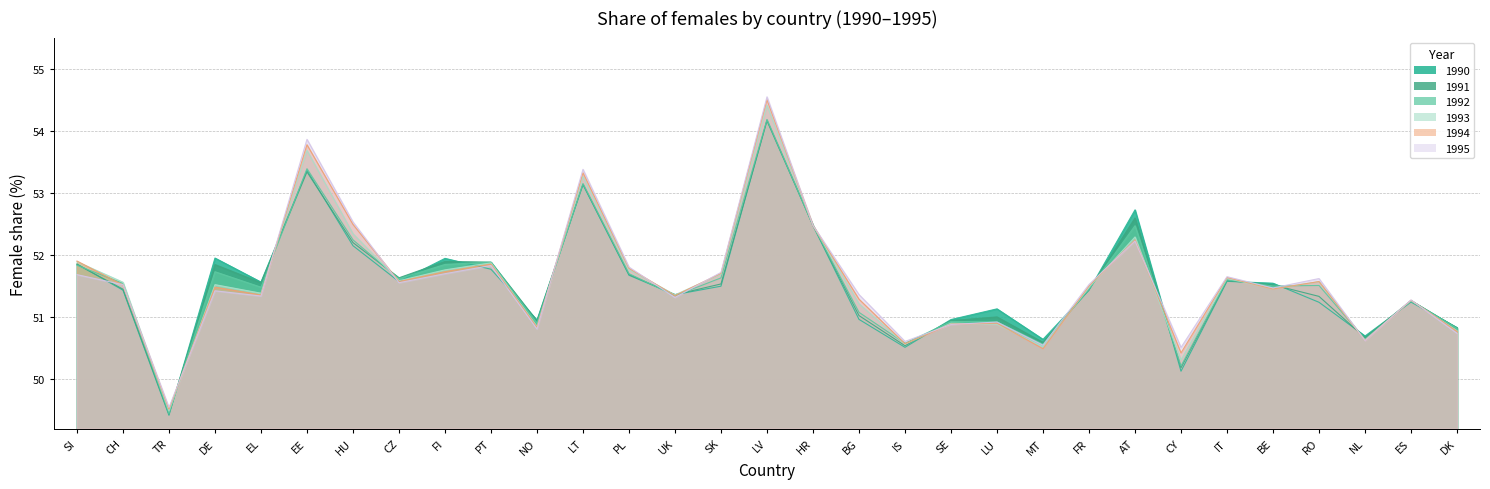

Reading left to right, list all the values displayed in this chart.

1990: 51.9	51.4	49.4	52.0	51.6	53.4	52.1	51.6	51.9	51.8	51.0	53.1	51.7	51.4	51.5	54.2	52.5	51.0	50.5	51.0	51.1	50.6	51.4	52.7	50.1	51.6	51.5	51.2	50.7	51.2	50.8
1991: 51.8	51.4	49.4	51.8	51.6	53.3	52.2	51.6	51.9	51.9	50.9	53.1	51.7	51.4	51.5	54.2	52.5	51.0	50.5	50.9	51.0	50.6	51.4	52.6	50.2	51.6	51.5	51.3	50.7	51.3	50.8
1992: 51.8	51.5	49.4	51.7	51.5	53.4	52.2	51.6	51.8	51.9	50.9	53.1	51.7	51.3	51.6	54.2	52.5	51.1	50.6	50.9	50.9	50.6	51.4	52.5	50.2	51.6	51.5	51.5	50.6	51.3	50.8
1993: 51.9	51.6	49.5	51.5	51.4	53.7	52.3	51.6	51.8	51.9	50.8	53.3	51.8	51.4	51.7	54.4	52.5	51.2	50.6	50.9	50.9	50.5	51.5	52.3	50.3	51.6	51.5	51.6	50.6	51.3	50.8
1994: 51.9	51.5	49.5	51.5	51.4	53.8	52.5	51.6	51.7	51.9	50.8	53.3	51.8	51.3	51.7	54.5	52.5	51.3	50.6	50.9	50.9	50.5	51.5	52.2	50.4	51.6	51.5	51.6	50.6	51.3	50.8
1995: 51.7	51.5	49.5	51.4	51.3	53.9	52.5	51.6	51.7	51.8	50.8	53.4	51.8	51.3	51.7	54.5	52.5	51.4	50.6	50.9	50.9	50.5	51.5	52.2	50.5	51.6	51.5	51.6	50.6	51.3	50.7